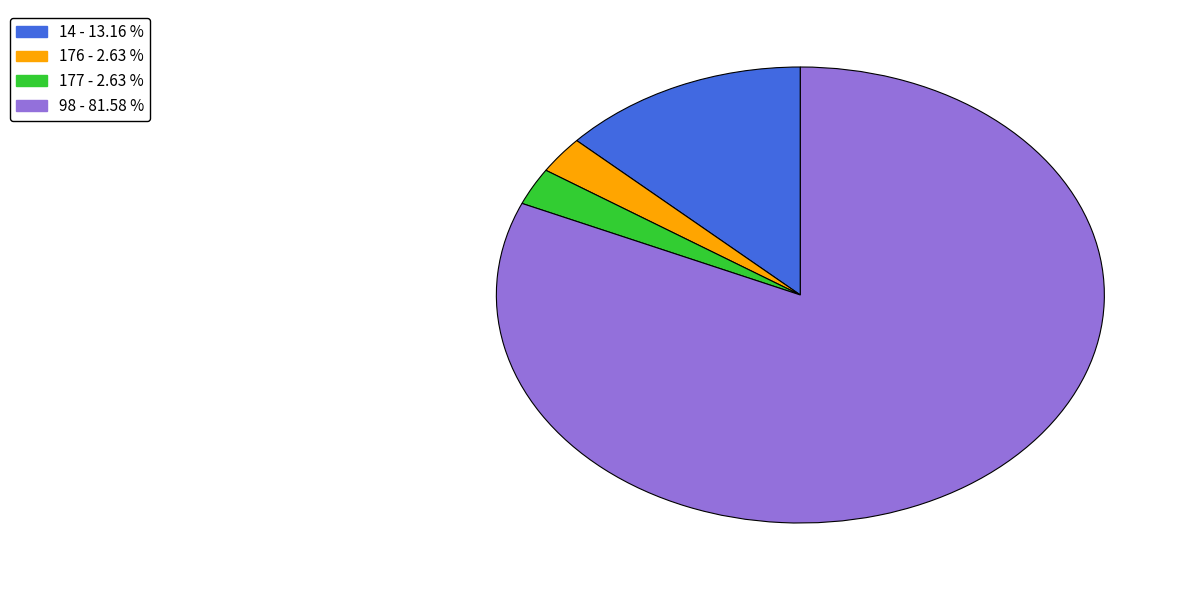

Is there a majority slice in this chart?

Yes